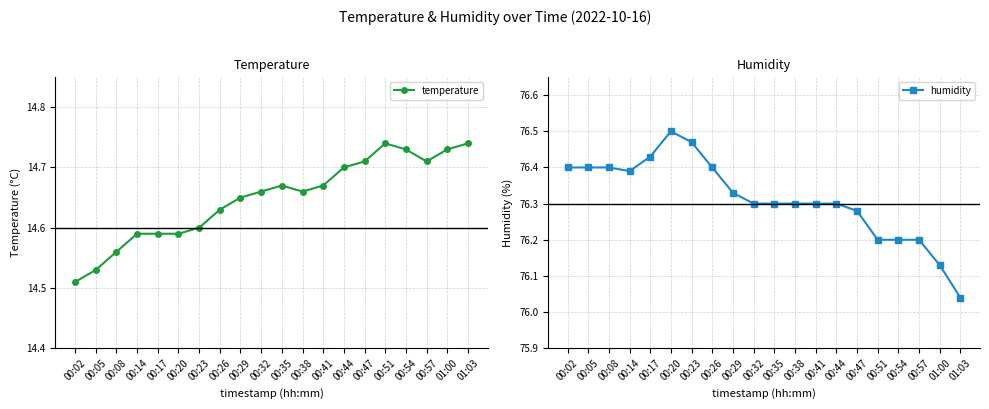

Is the value of humidity at 00:08 greater than the value of temperature at 00:23?

Yes